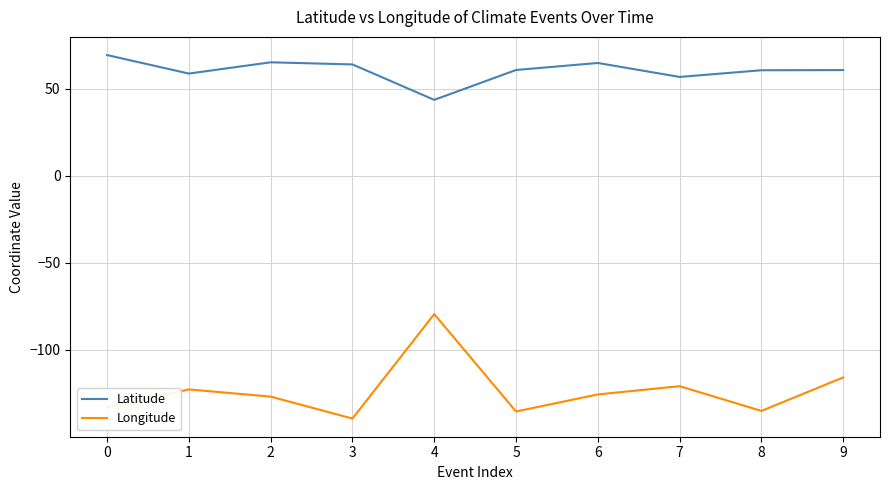

True or false: Longitude has more than 1 interior local peaks.

True